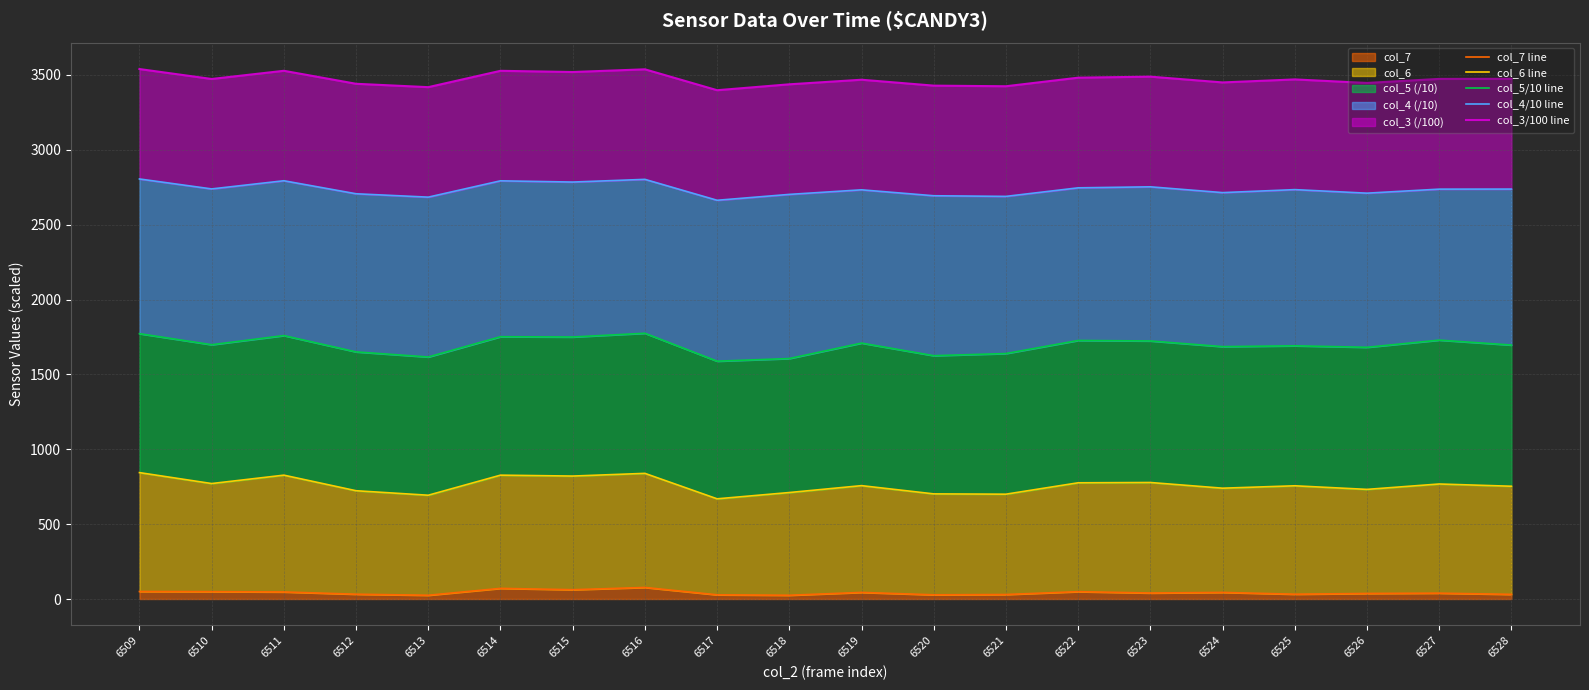

What is the difference between the highest and lowest values at 6510?

3423.8